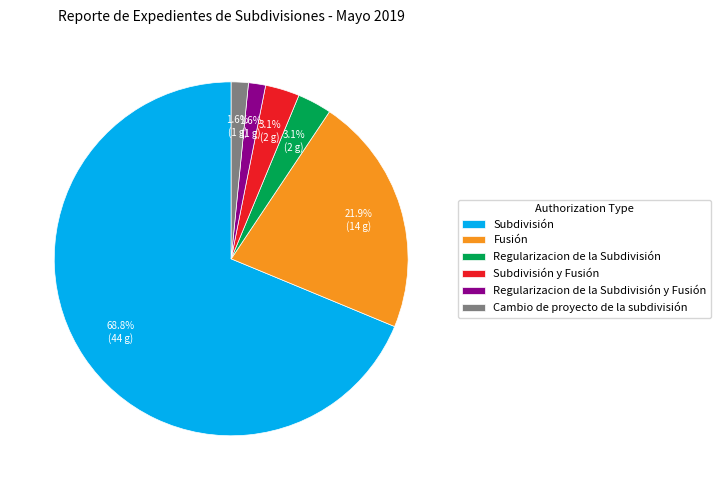

Between Regularizacion de la Subdivisión and Fusión, which is larger?

Fusión